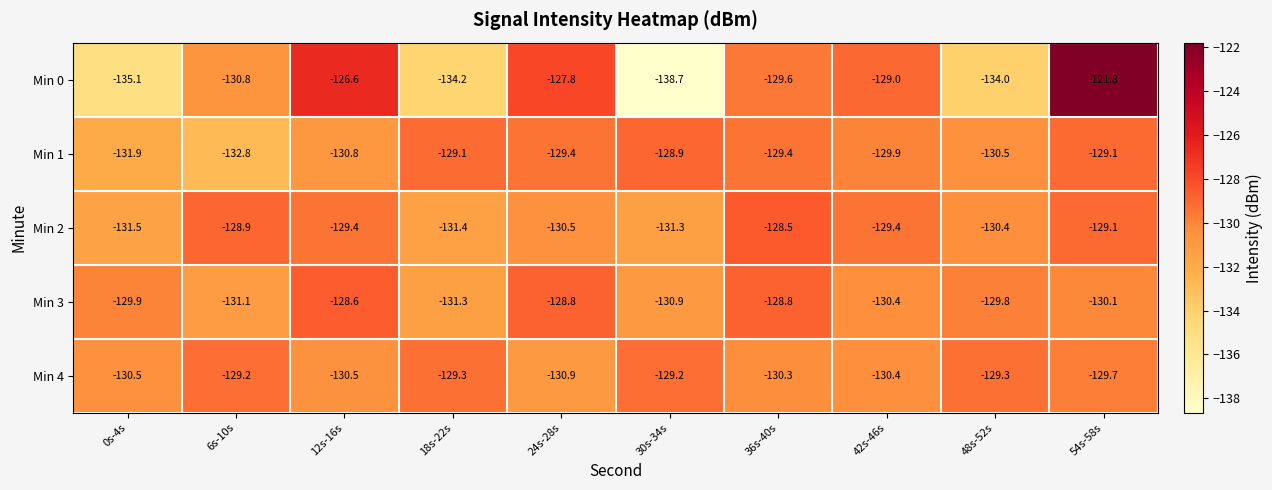

List the series in order of their peak value, highest first.

Min 0, Min 2, Min 3, Min 1, Min 4